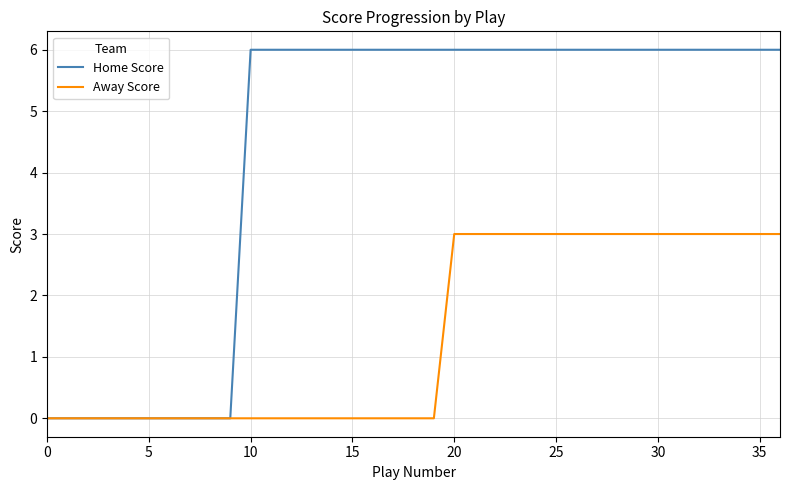

What are all the series names shown in the legend?

Home Score, Away Score